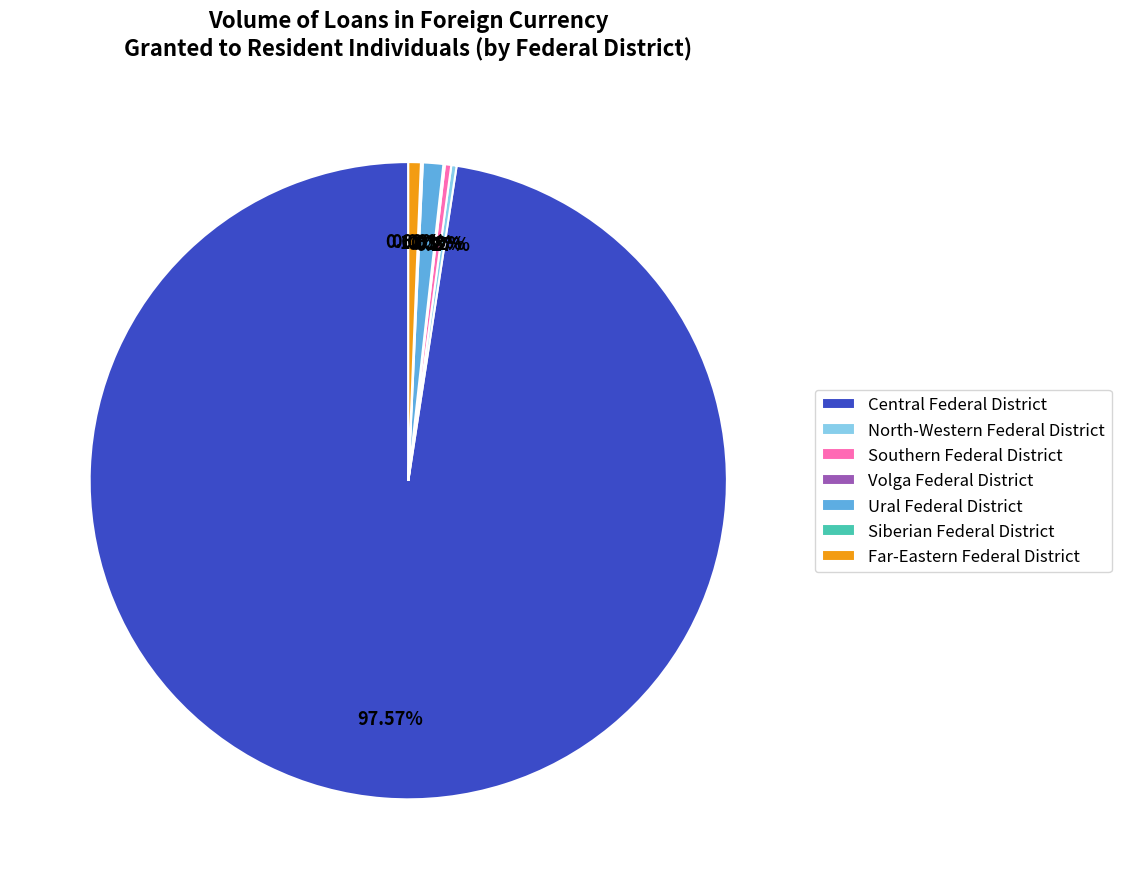

Which category has the biggest portion of the pie?

Central Federal District